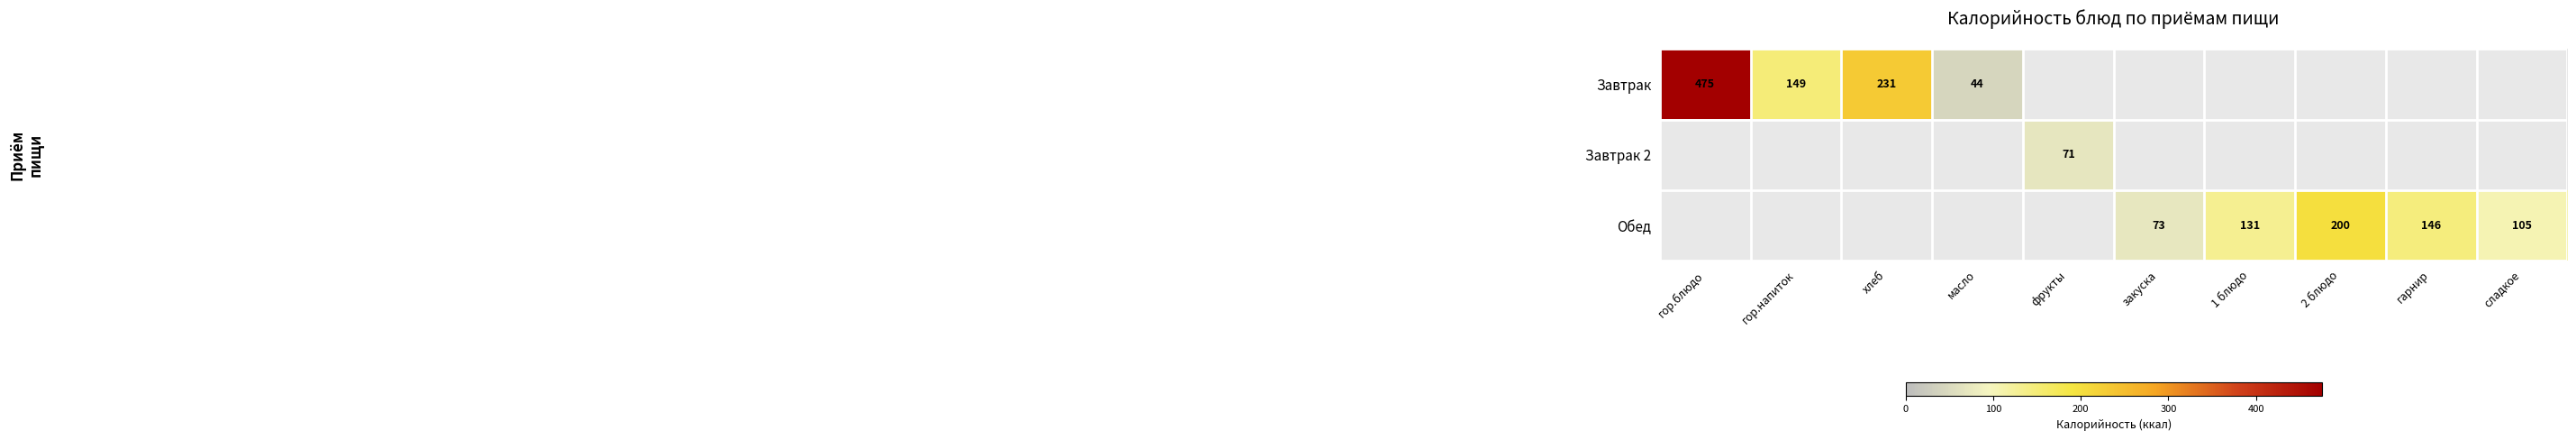

True or false: Завтрак 2 has a value of 17.5 at фрукты.

False